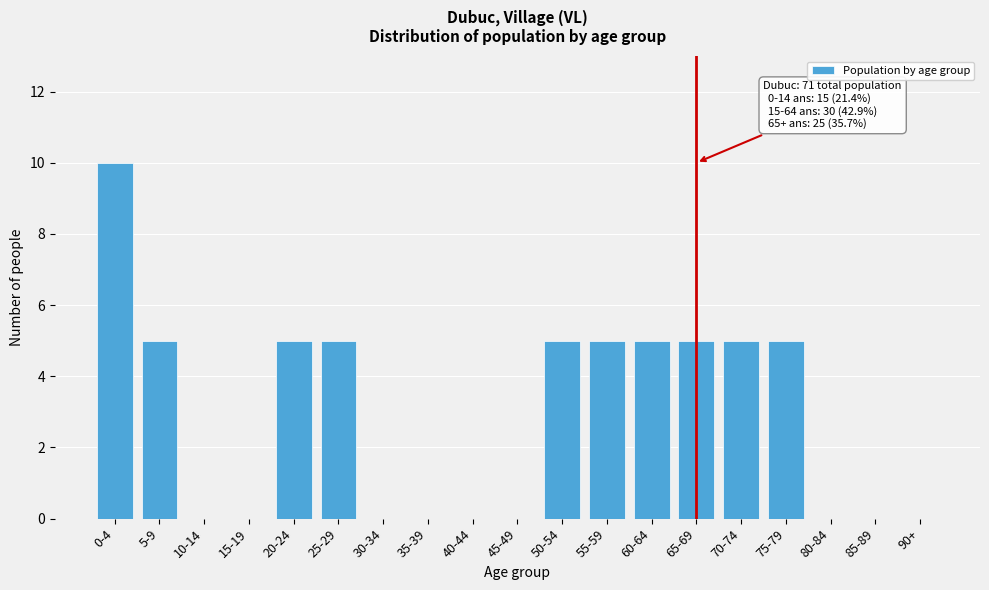

Reading right to left, transcribe all the data shown in this chart.

90+=0	85-89=0	80-84=0	75-79=5	70-74=5	65-69=5	60-64=5	55-59=5	50-54=5	45-49=0	40-44=0	35-39=0	30-34=0	25-29=5	20-24=5	15-19=0	10-14=0	5-9=5	0-4=10